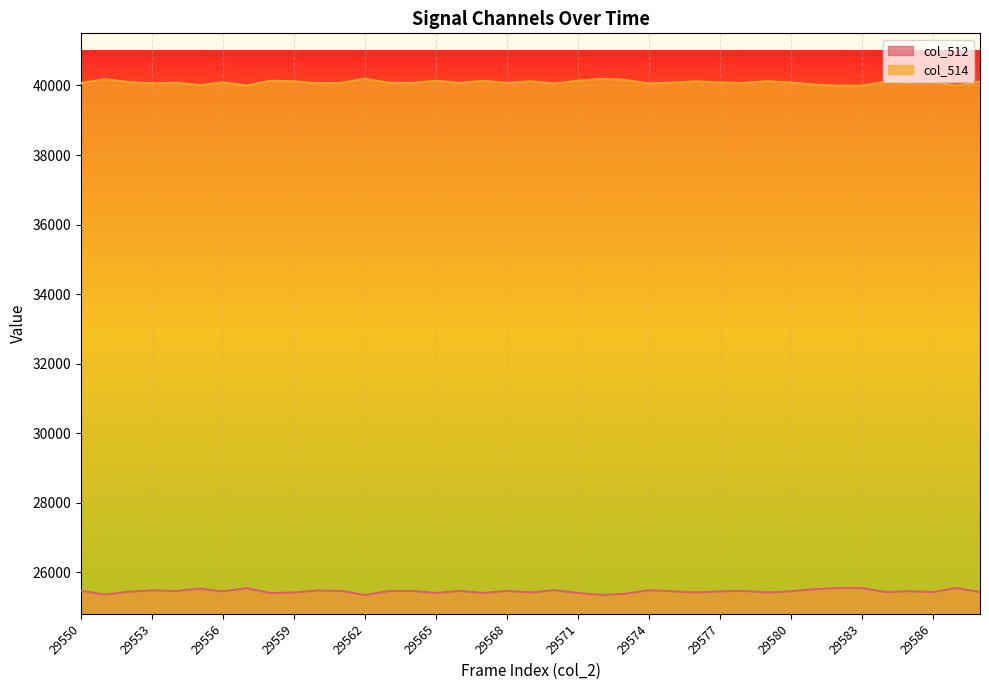

At which category is the sum across all series the highest?

29550